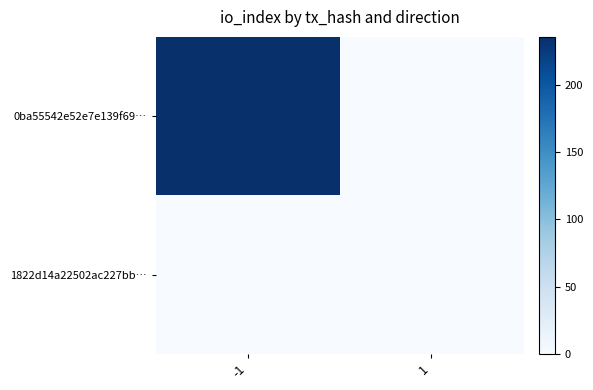

At -1, list the series in order from largest to smallest.

0ba55542e52e7e139f69…, 1822d14a22502ac227bb…